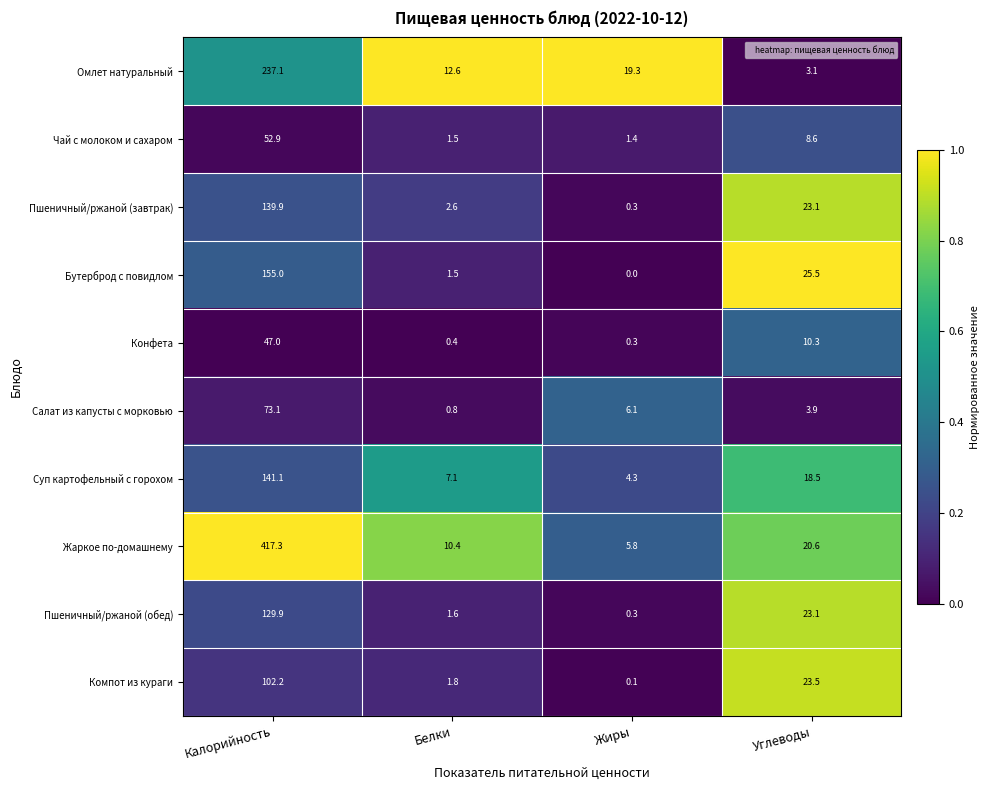

True or false: Бутерброд с повидлом has a value of 2.0 at Белки.

False